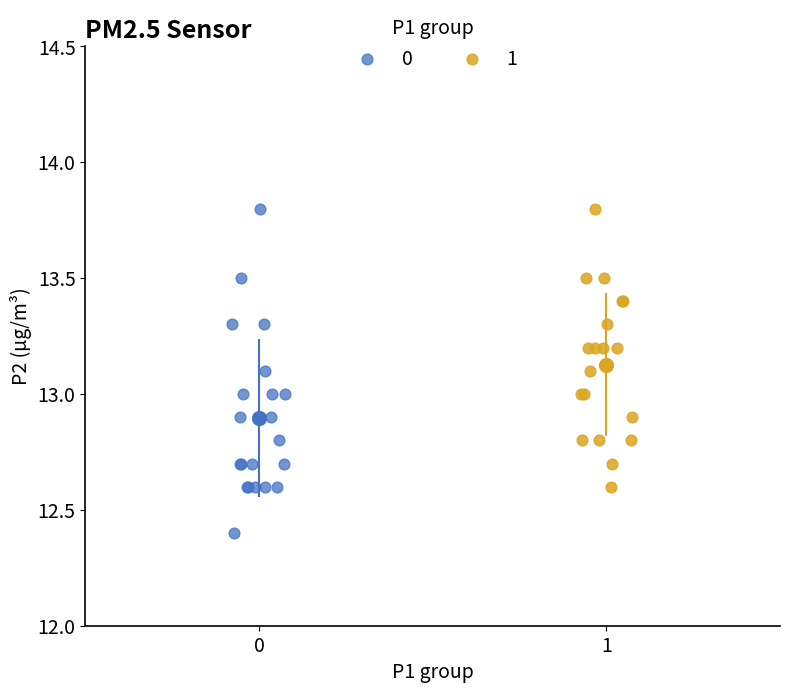

Which series has the widest spread of Y values?

0